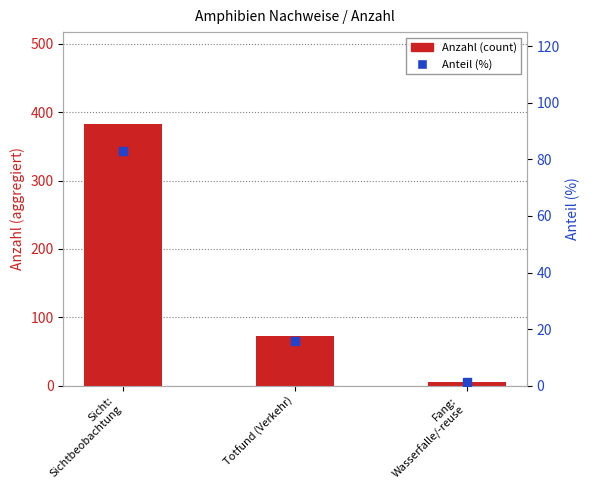

Which series has the largest Y range (max minus min)?

Anzahl (count)